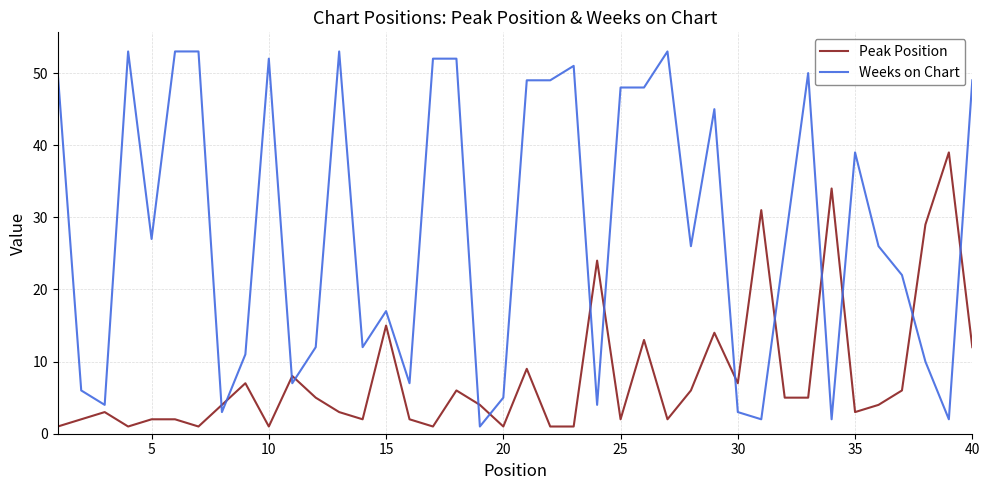

True or false: Peak Position and Weeks on Chart intersect in this chart.

True